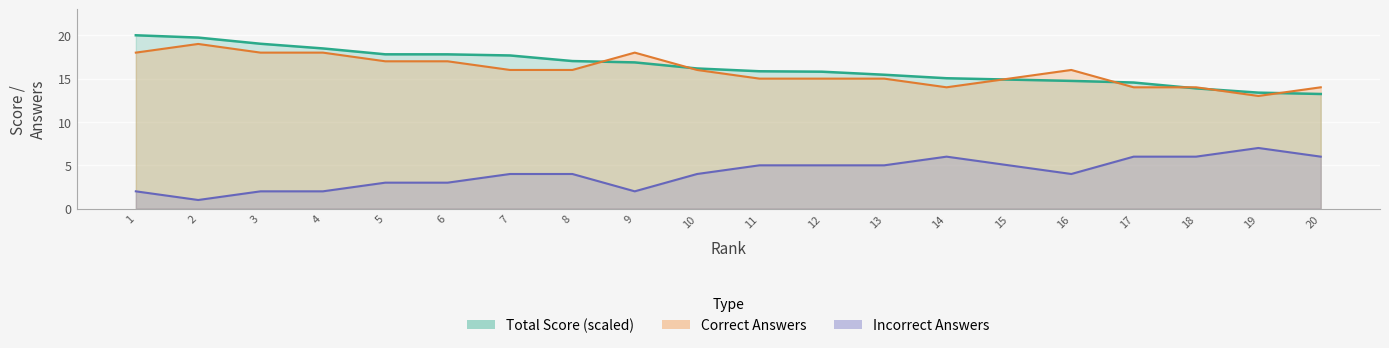

The Total Score (points) series shows 3.4 at 19. True or false?

False